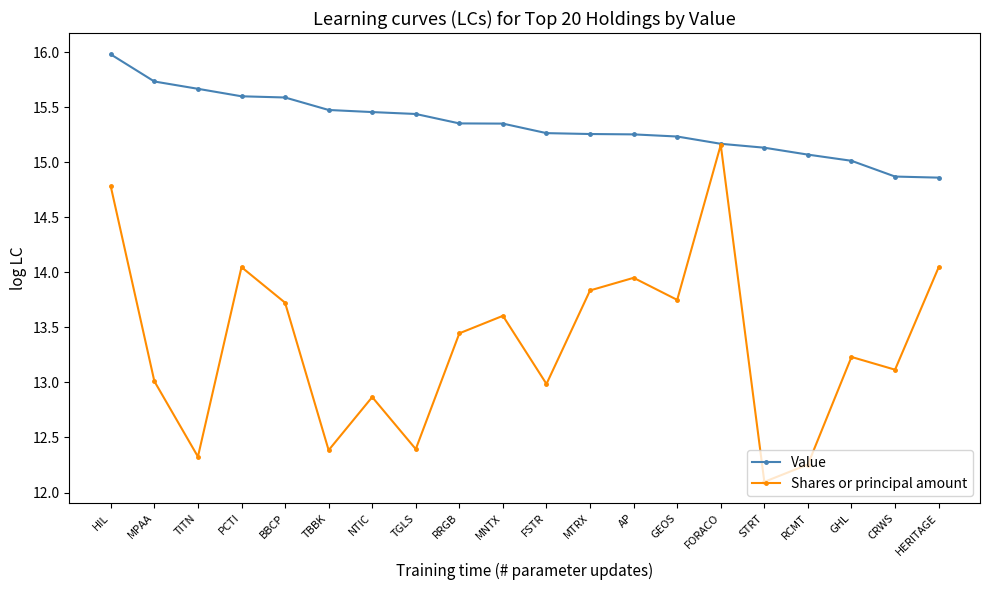

Which series has the widest spread of values?

Shares or principal amount